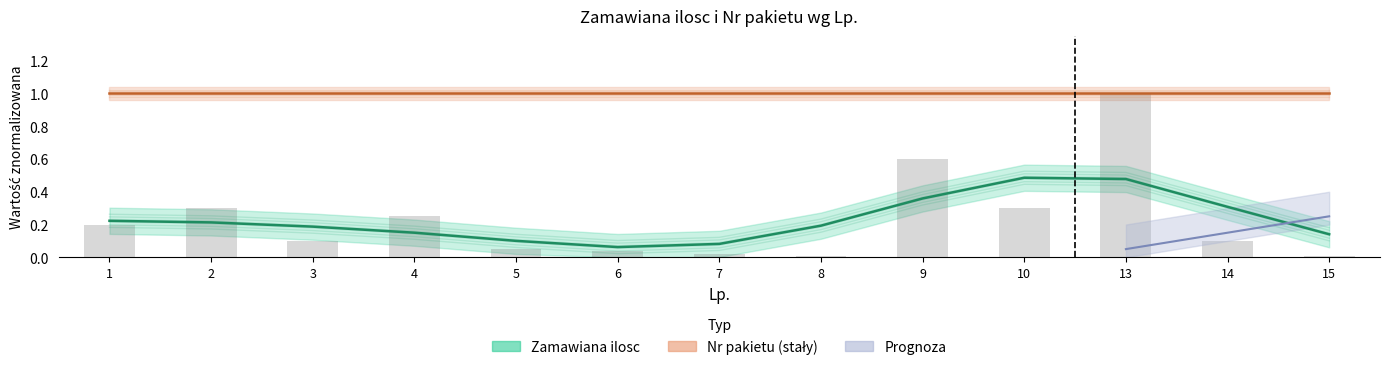

Which series has the largest range (max minus min)?

Zamawiana ilosc